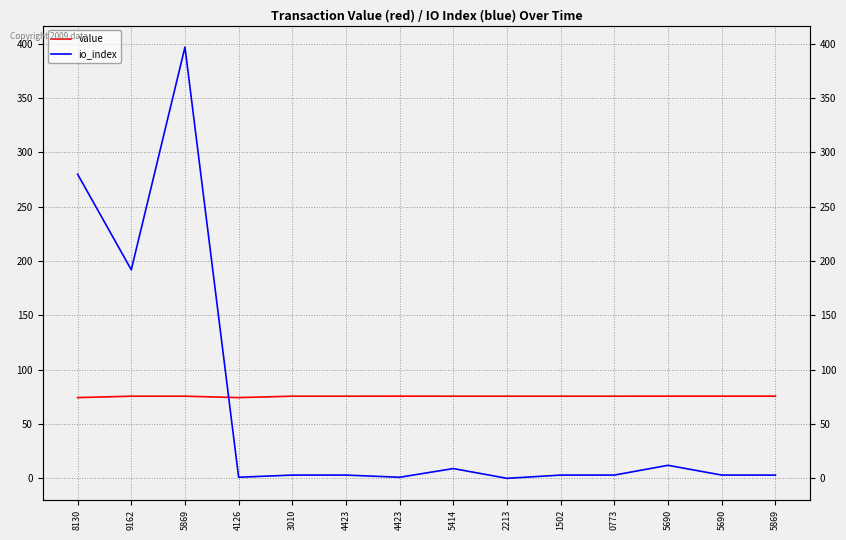

Where do io_index and value first cross each other?

5869 and 4126